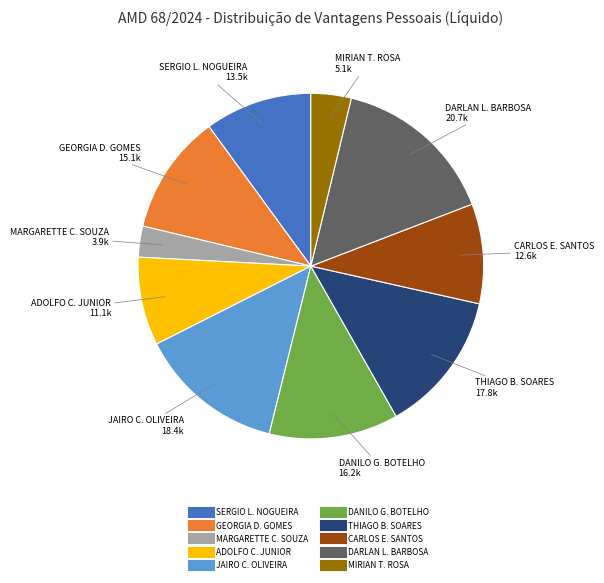

Does any single category account for the majority?

No